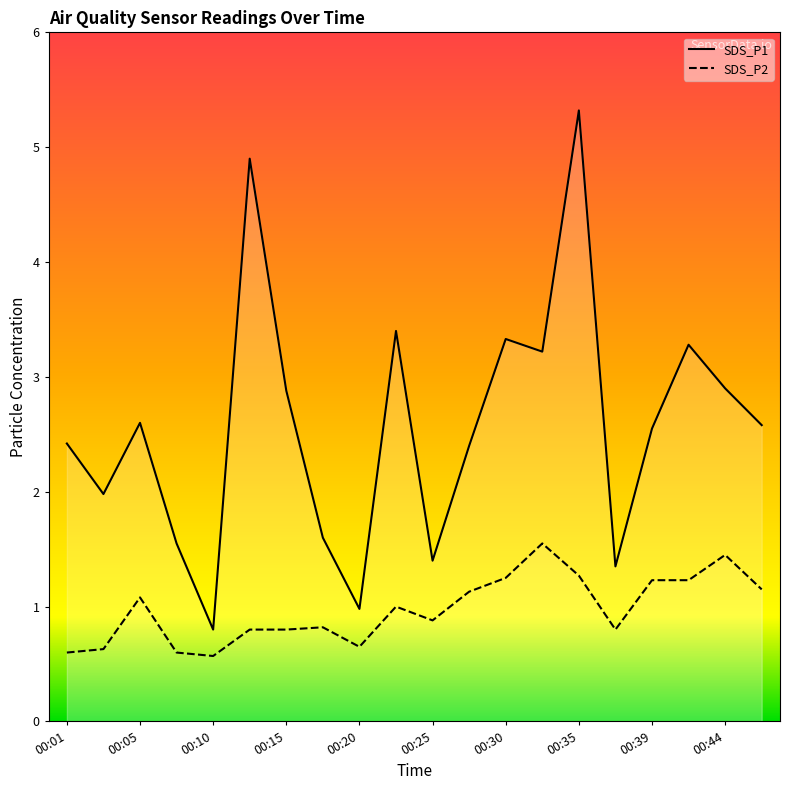

At which category does SDS_P2 reach its first local valley?

00:10